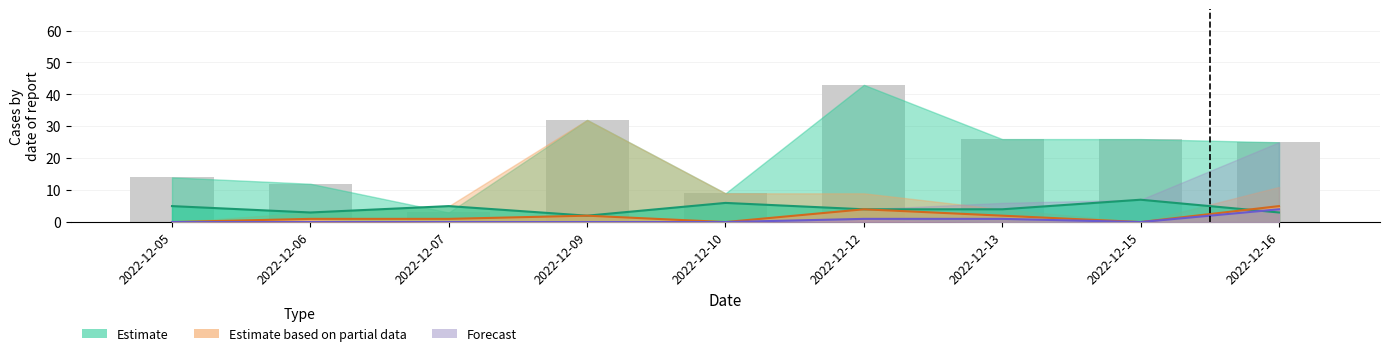

At which label does Estimate based on partial data reach its peak?

2022-12-16